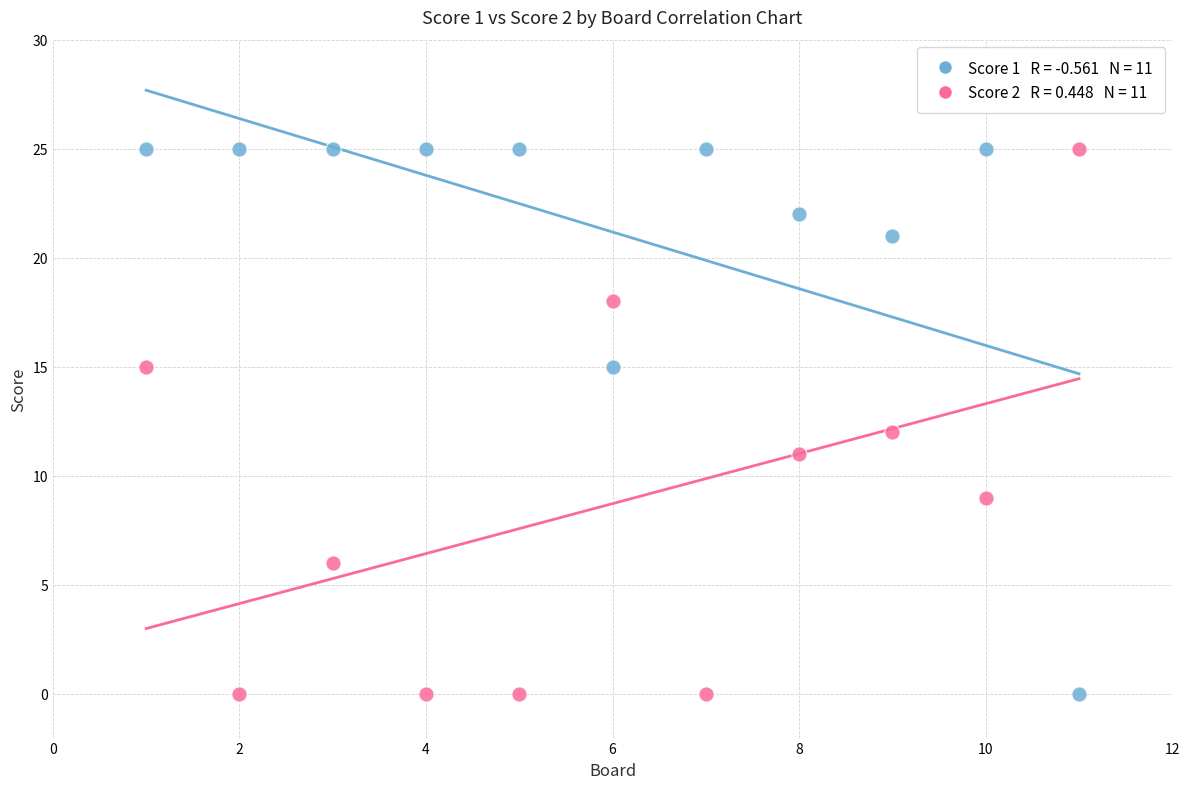

Across all data points, what is the range of X values (max minus min)?

10